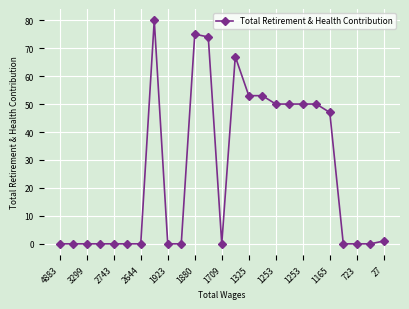

What is the average value?

26